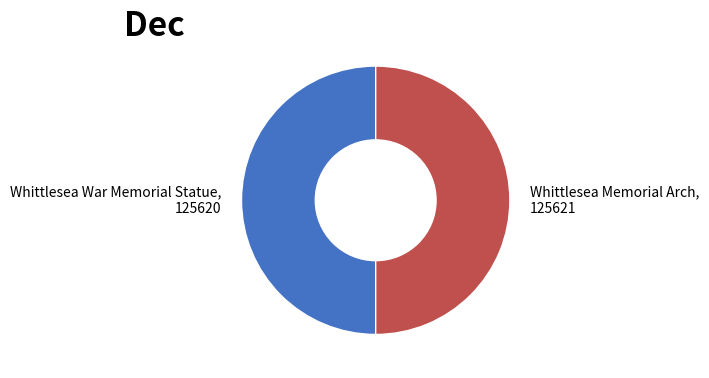

Do Whittlesea Memorial Arch, 125621 and Whittlesea War Memorial Statue, 125620 together represent more than half of the pie?

Yes